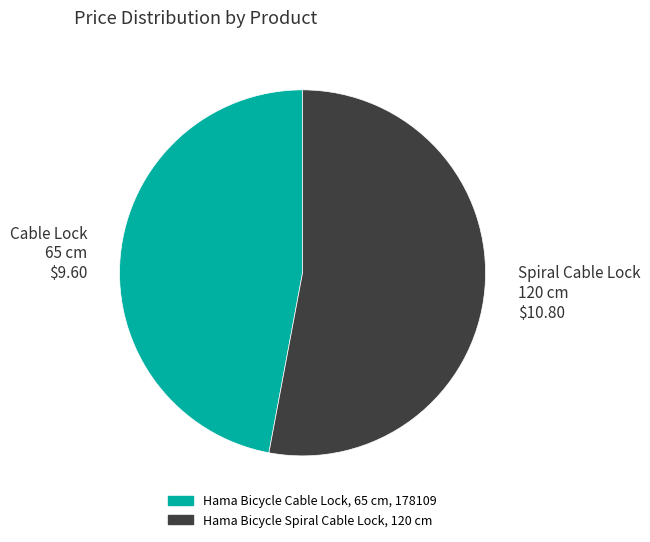

How many slices are in this pie chart?

2